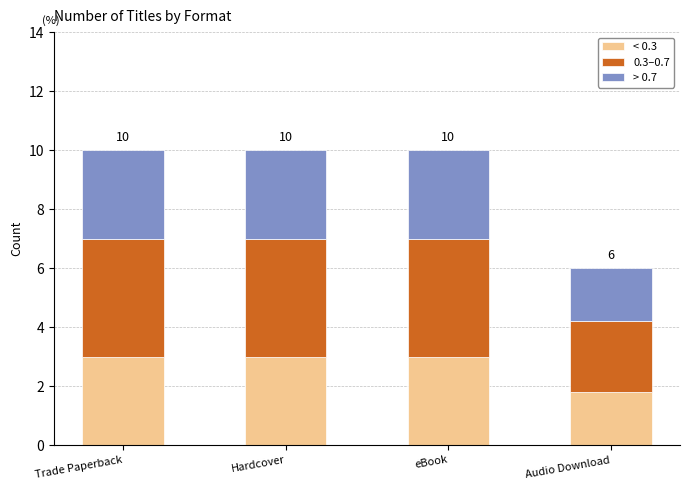

How many bars are there in total?

4